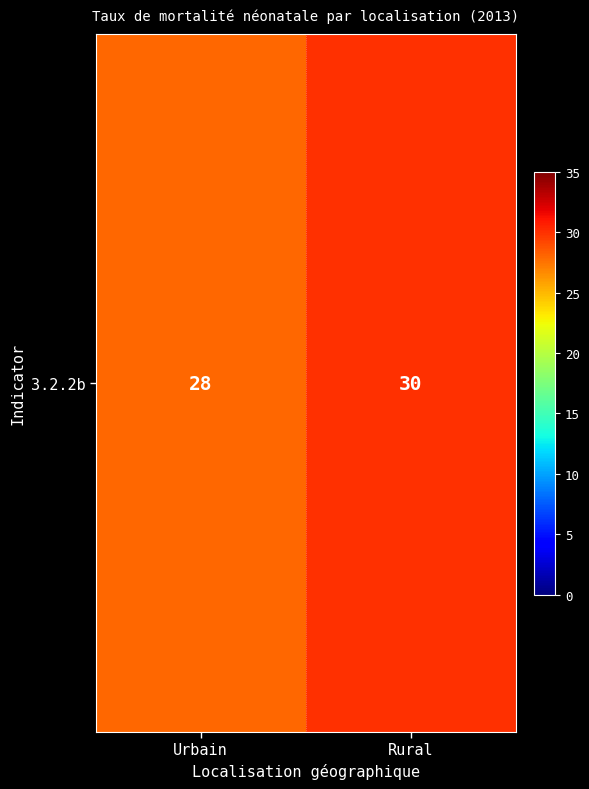

List the labels in order of value, smallest first.

Urbain, Rural